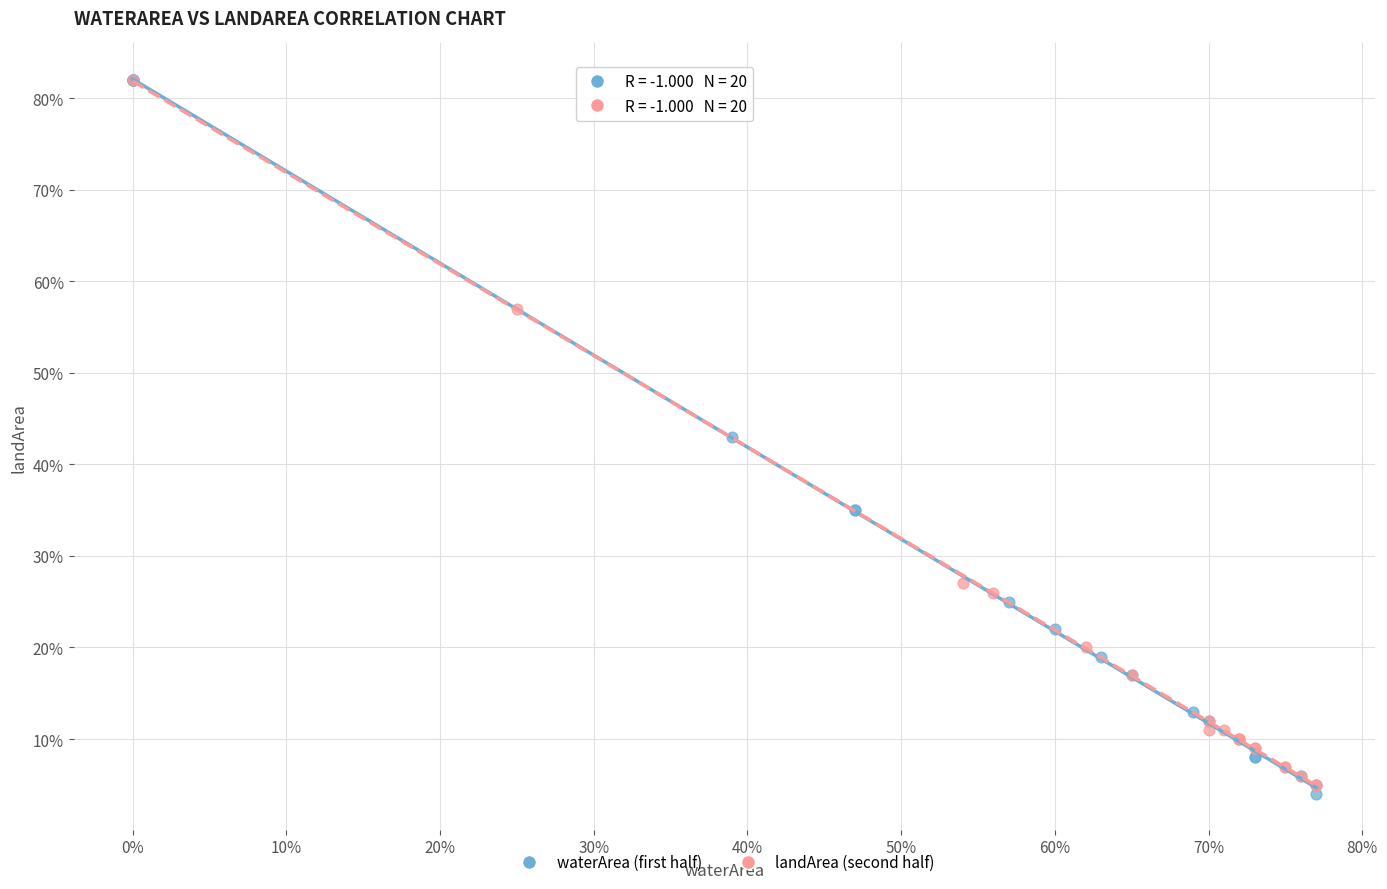

Which series has the widest spread of Y values?

waterArea (first half)